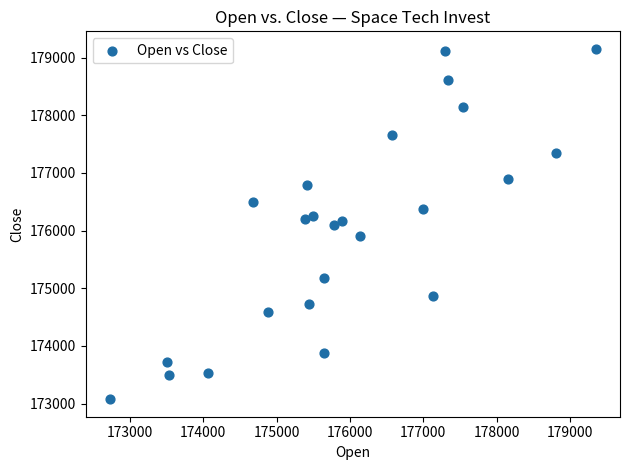

What is the range of Y values (max minus min)?

6076